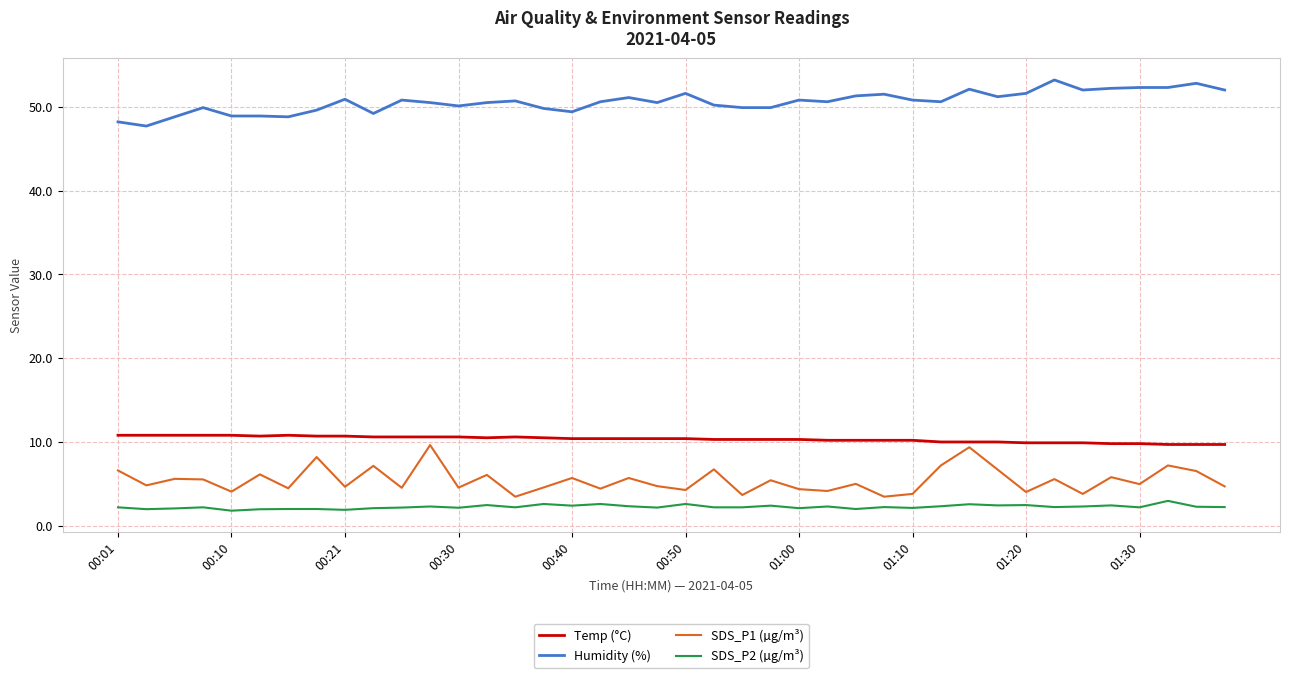

What is the minimum value shown in the chart?

1.8